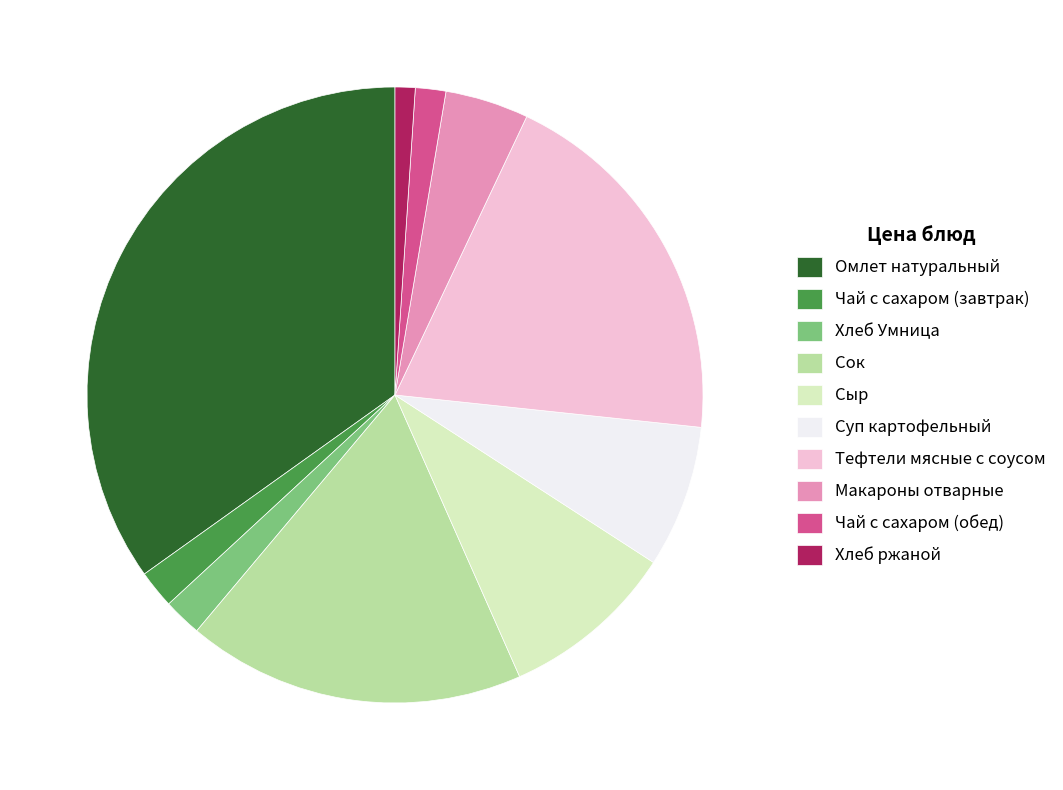

Is it true that Хлеб Умница is 2% of the pie?

True